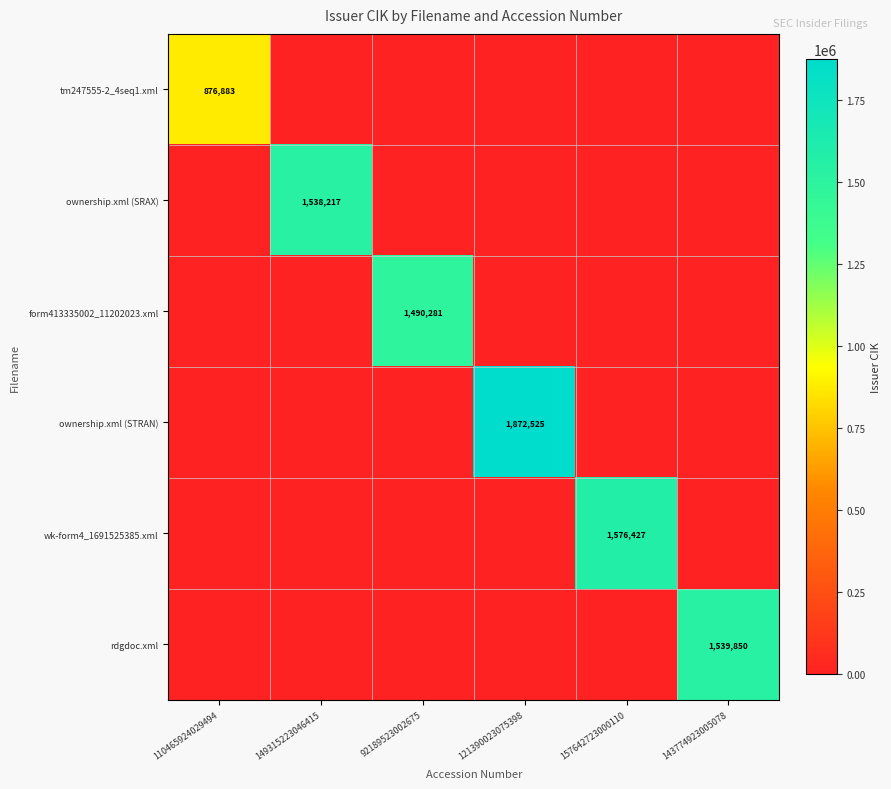

What is the total value across all series at 149315223046415?

1538217